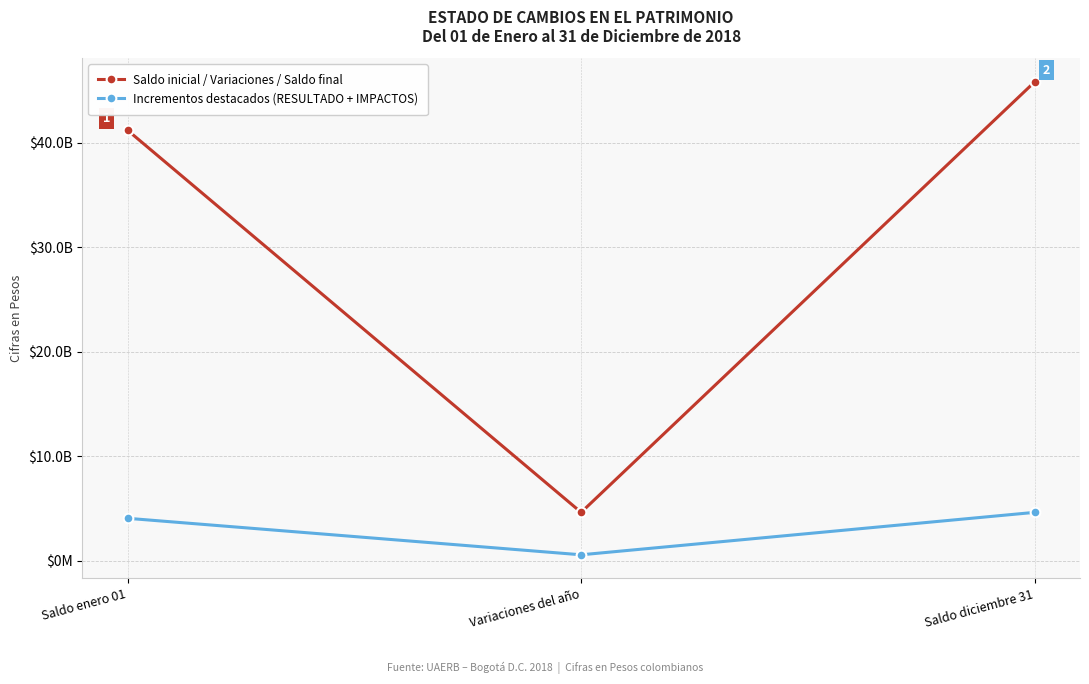

What are all the series names shown in the legend?

Saldo inicial / Variaciones / Saldo final, Incrementos destacados (RESULTADO + IMPACTOS)